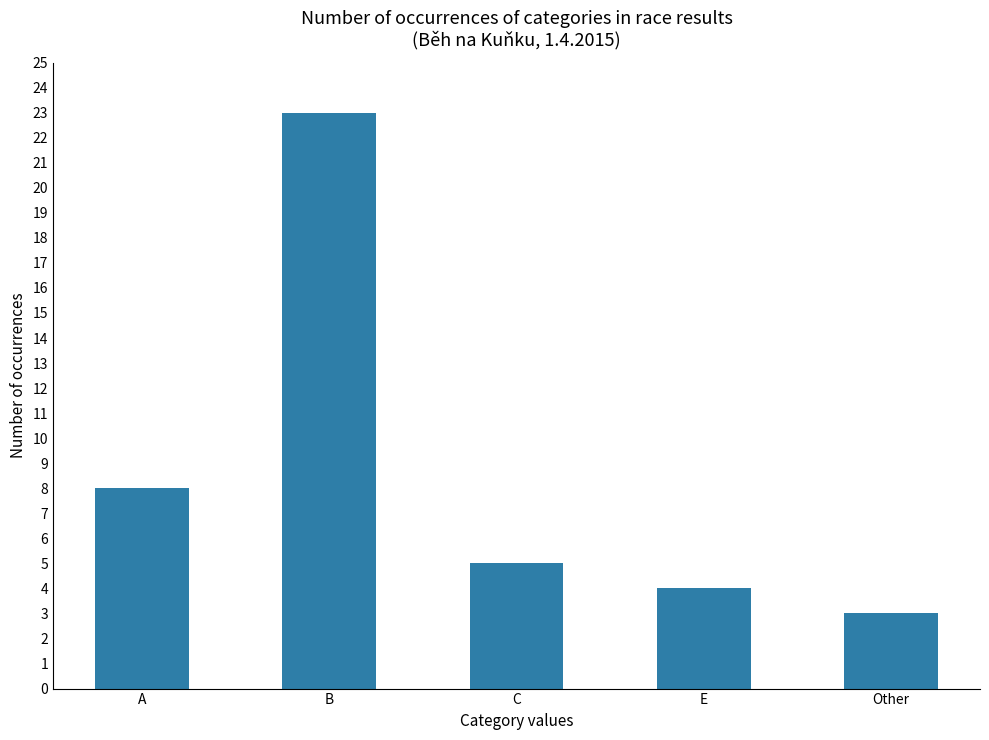

Between E and C, which is larger?

C